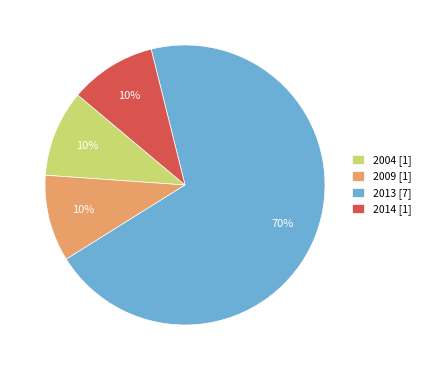

How many segments does this pie chart have?

4